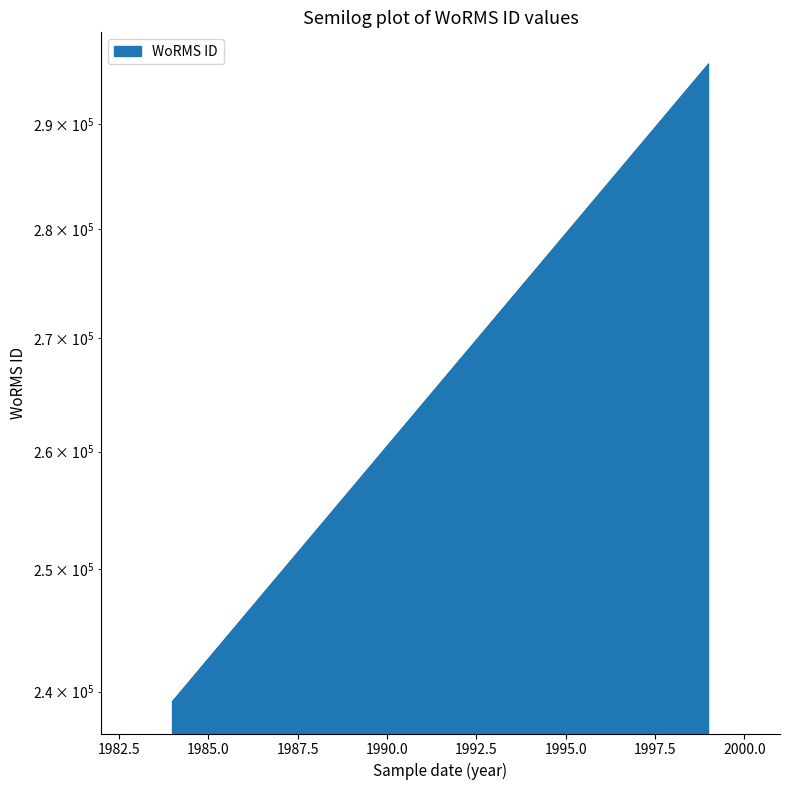

What is the difference between the values at 1984-08-01 and 1999-01-01?

56663